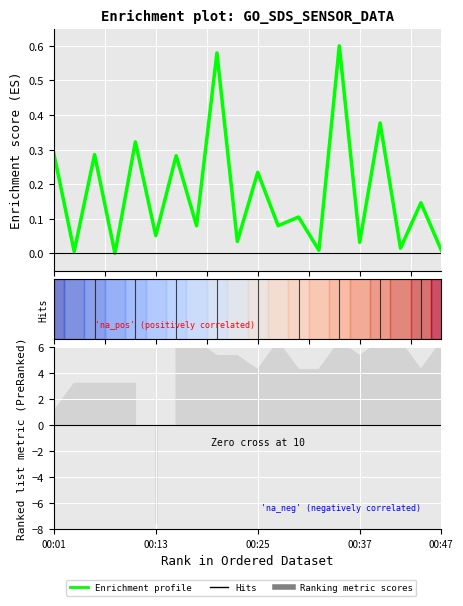

Is it true that the value at 00:13 is 0.0?

True